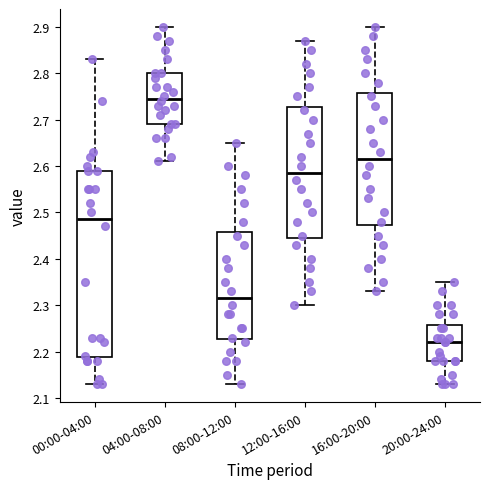

Reading left to right, read every box against the y-axis: the position of its median line, the range the box covers, and the ends of its whiskers. The values are not printed on the chart, so give them approximately, as read against the axis.

00:00-04:00: median 2.49, box 2.19 to 2.59, whiskers 2.13 to 2.83
04:00-08:00: median 2.75, box 2.69 to 2.80, whiskers 2.61 to 2.90
08:00-12:00: median 2.32, box 2.23 to 2.46, whiskers 2.13 to 2.65
12:00-16:00: median 2.59, box 2.45 to 2.73, whiskers 2.30 to 2.87
16:00-20:00: median 2.62, box 2.47 to 2.76, whiskers 2.33 to 2.90
20:00-24:00: median 2.22, box 2.18 to 2.26, whiskers 2.13 to 2.35